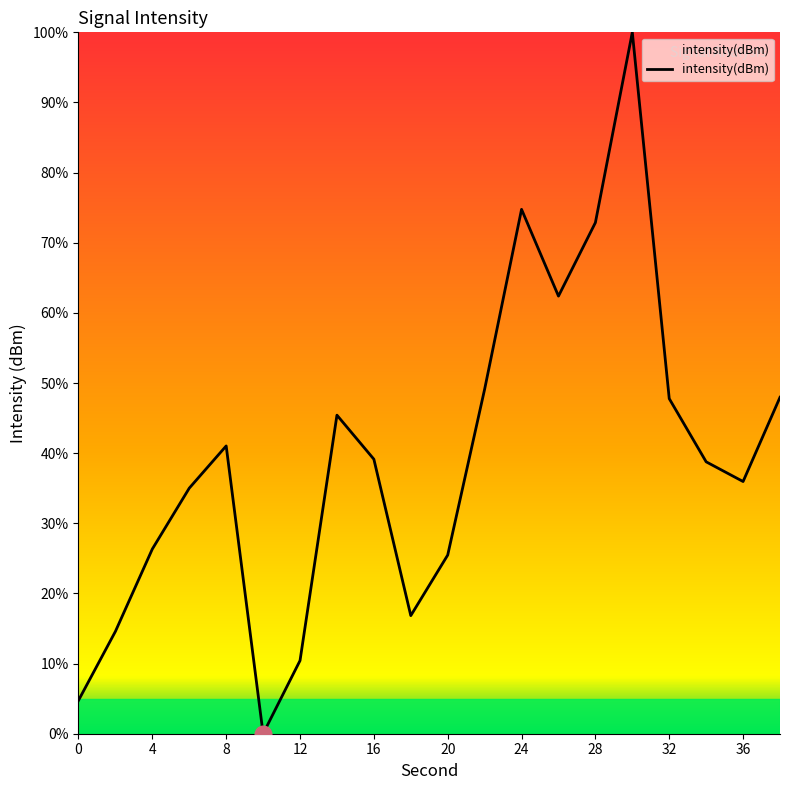

What is the maximum value shown in the chart?

100.0